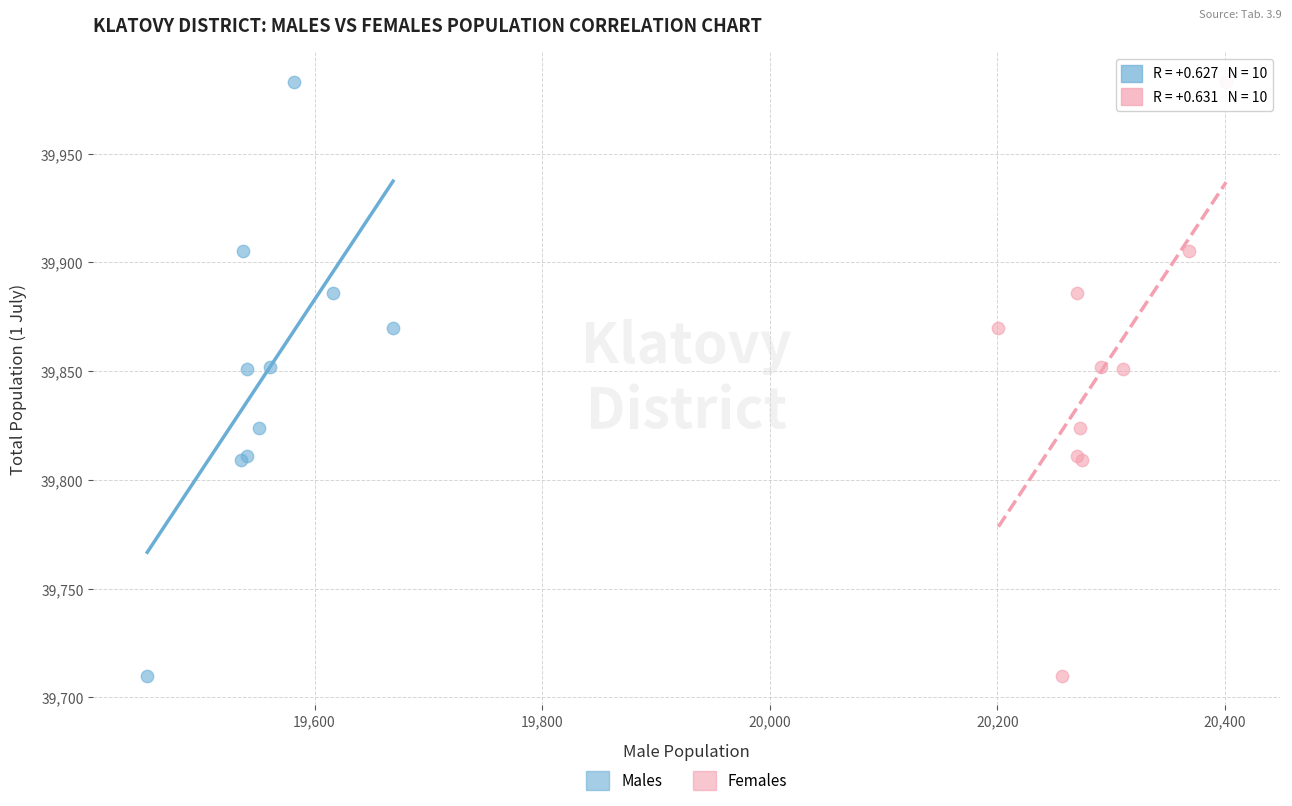

What are all the series names shown in the legend?

Males, Females